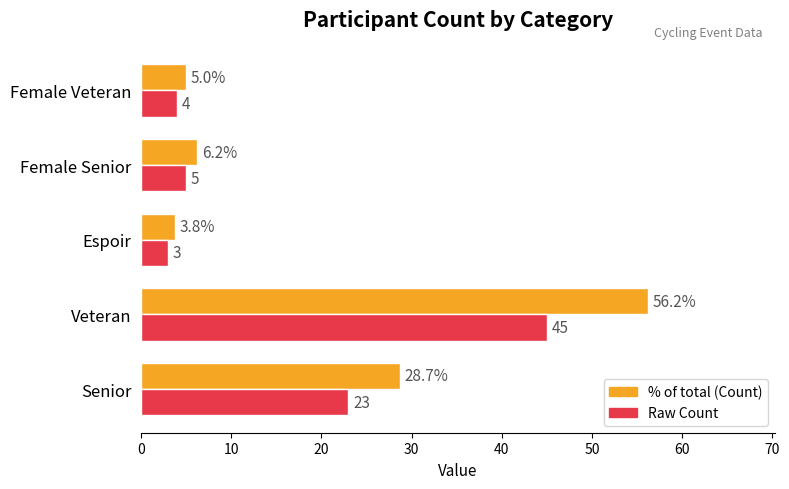

What is the minimum value shown in the chart?

3.0